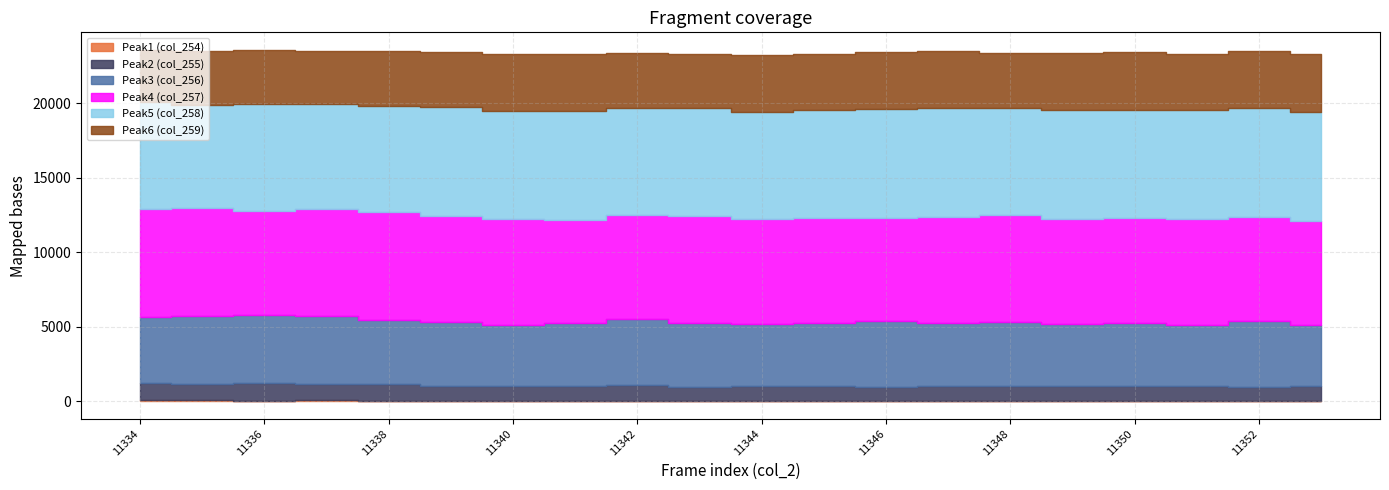

Where is Peak6 (col_259) nearest to the value 3696?

11342